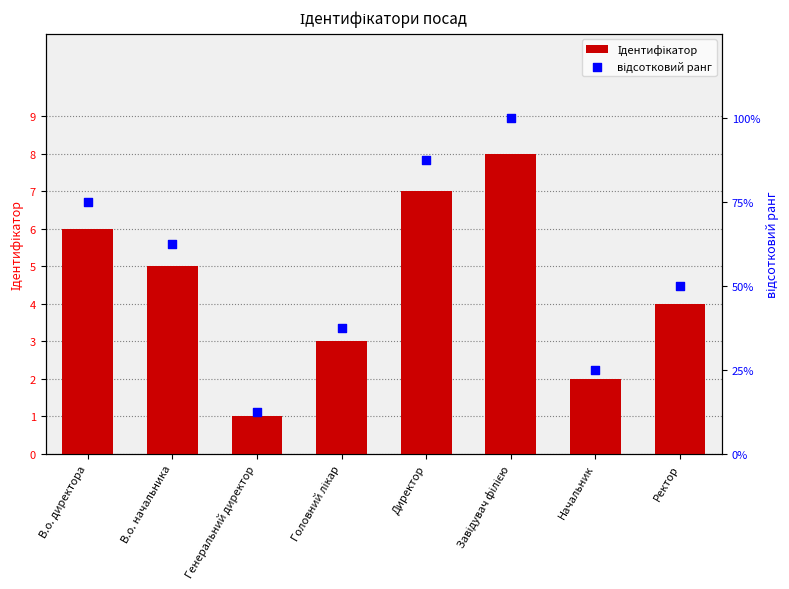

What are all the series names shown in the legend?

Ідентифікатор, відсотковий ранг